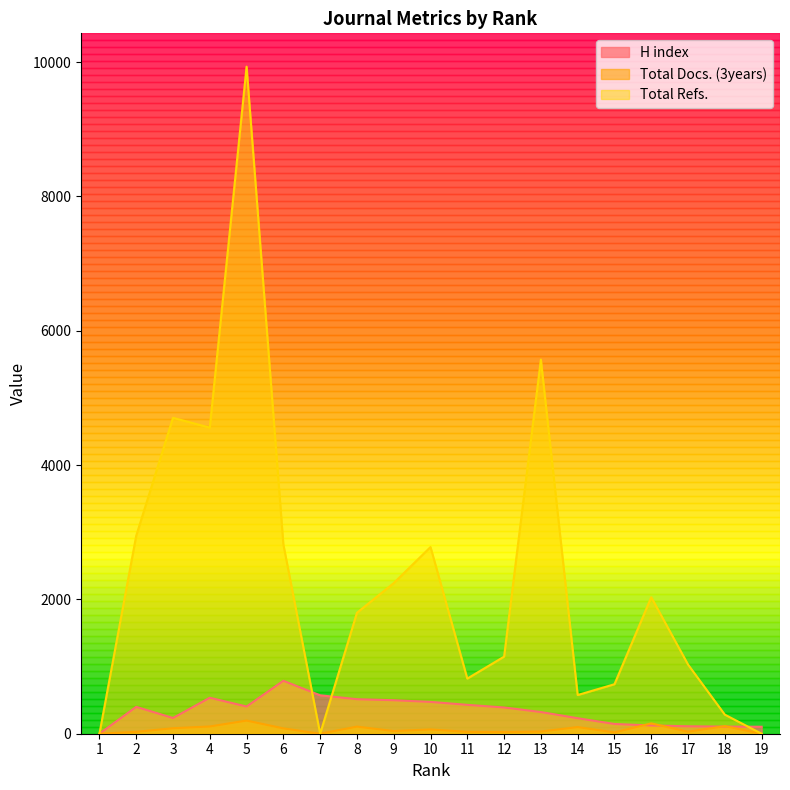

Reading right to left, what are all the values shown in this chart?

H index: 19=104	18=106	17=111	16=123	15=145	14=231	13=323	12=391	11=430	10=474	9=499	8=514	7=572	6=788	5=405	4=536	3=234	2=400	1=0
Total Docs. (3years): 19=0	18=113	17=30	16=154	15=20	14=99	13=33	12=25	11=28	10=64	9=40	8=106	7=0	6=80	5=196	4=108	3=82	2=28	1=0
Total Refs.: 19=0	18=284	17=1030	16=2033	15=737	14=576	13=5571	12=1148	11=821	10=2780	9=2243	8=1801	7=0	6=2820	5=9933	4=4558	3=4704	2=2948	1=0